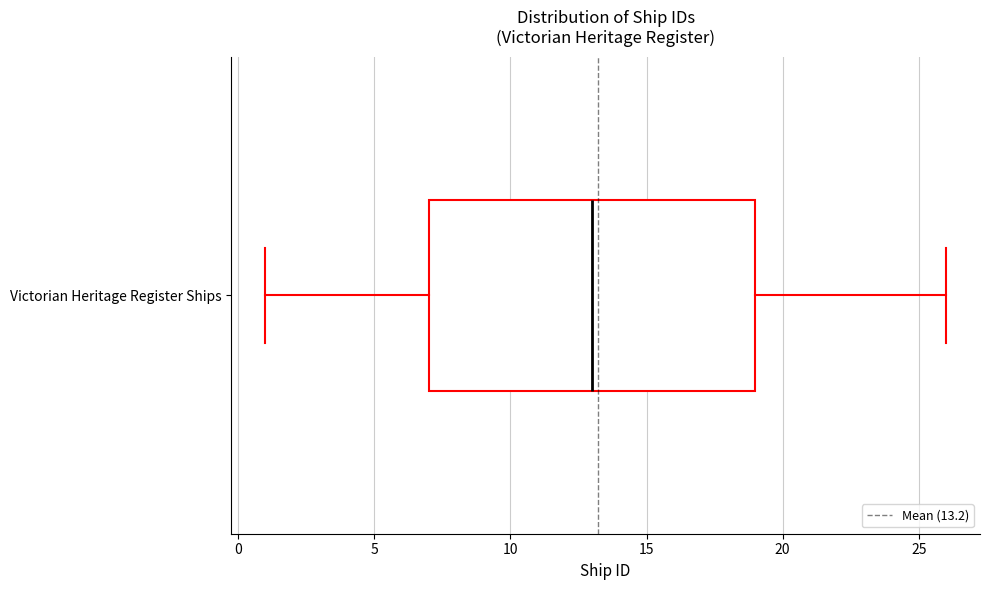

Transcribe this box plot: give where the median line is, the range the box spans, and where the two whiskers end, as read against the x-axis. The values are not printed on the chart, so give them approximately, as read against the axis.

median 13, box 7 to 19, whiskers 1 to 26